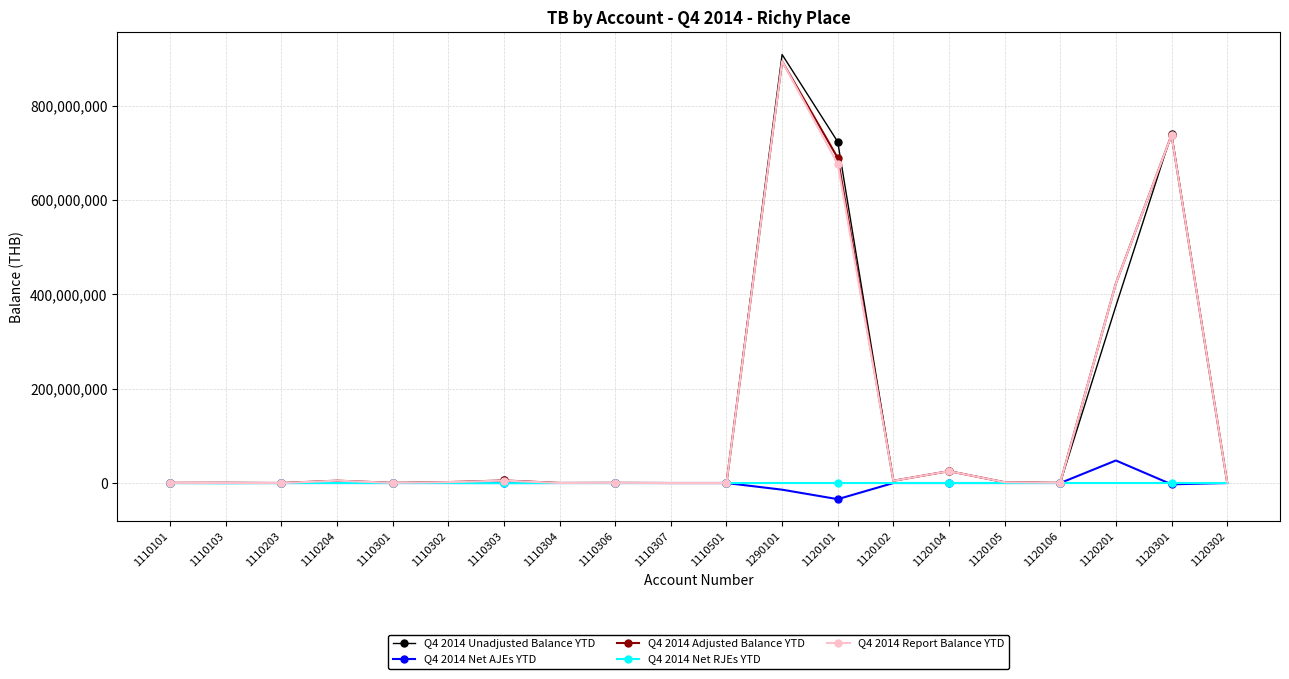

What is the total value across all series at 1110307?

30000.0